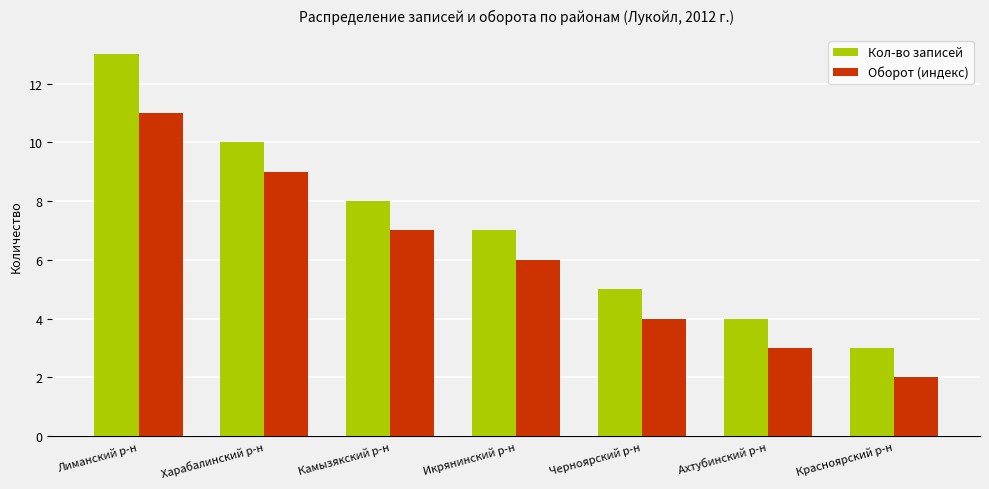

List the series in order of their peak value, lowest first.

Оборот (индекс), Кол-во записей